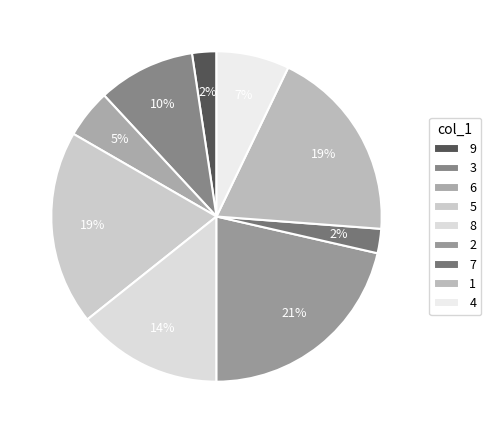

How many segments does this pie chart have?

9